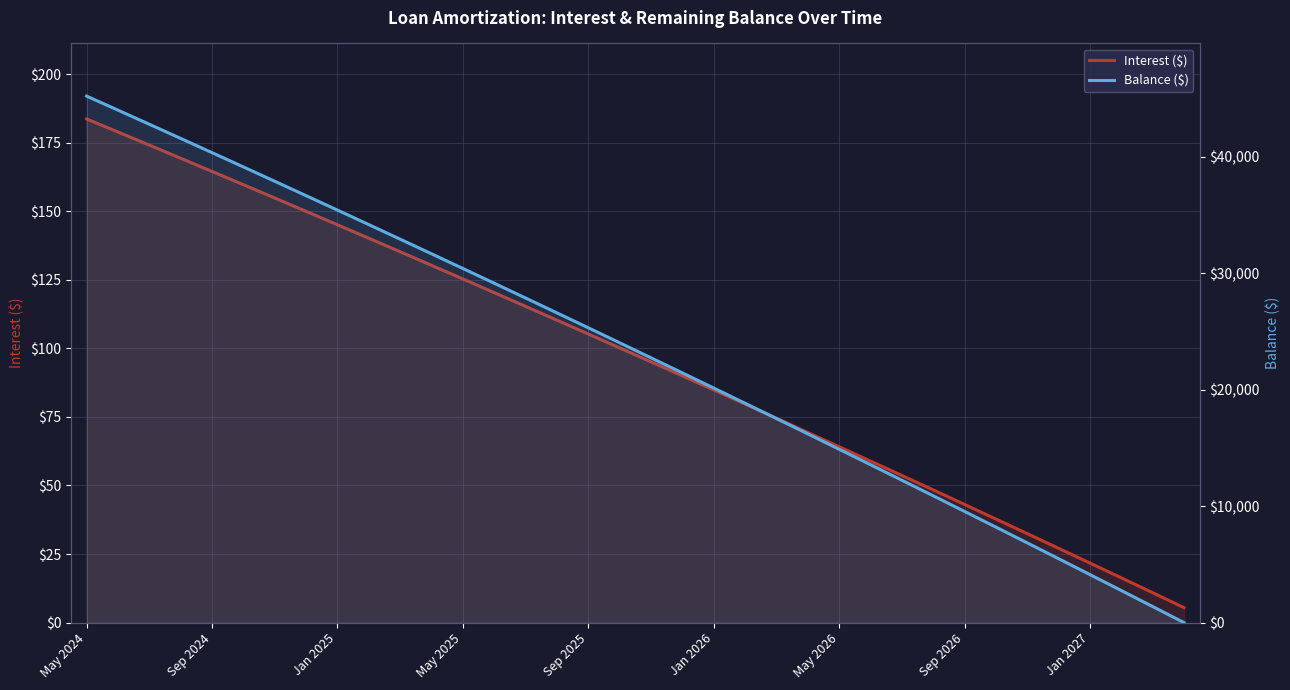

Count the number of categories in the chart.

36